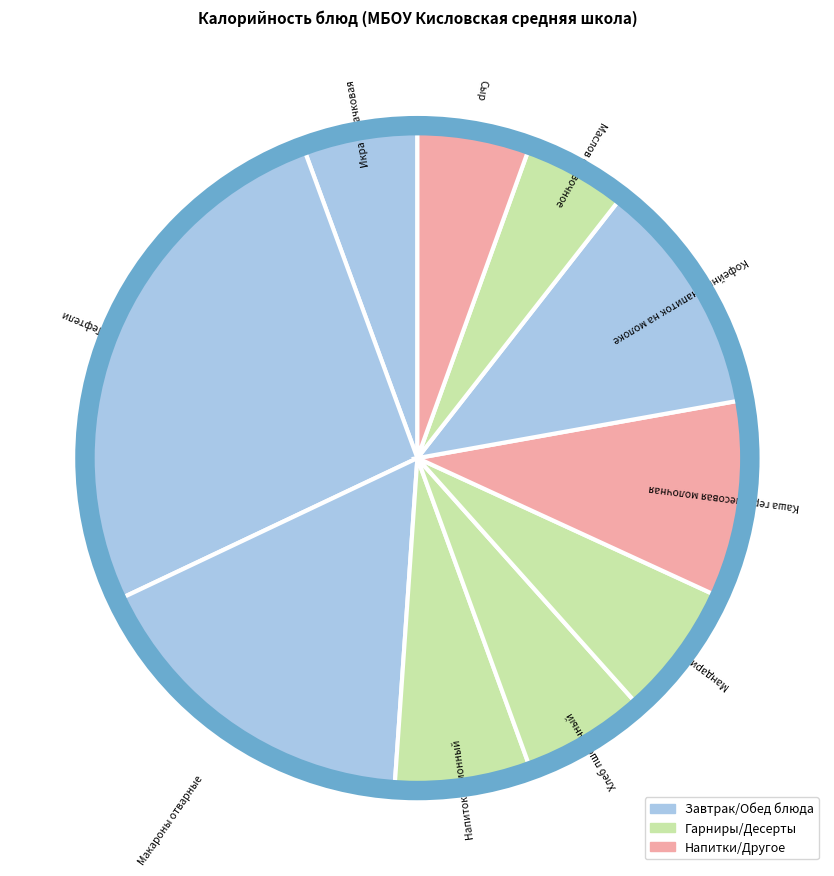

The Сыр slice represents 17% of the pie. True or false?

False